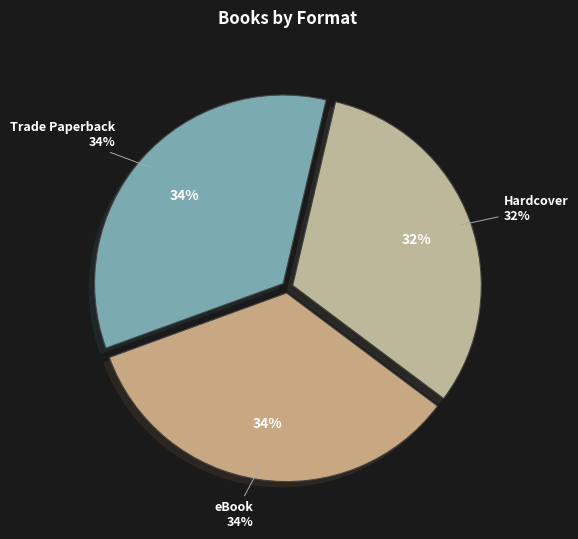

How many slices are in this pie chart?

3